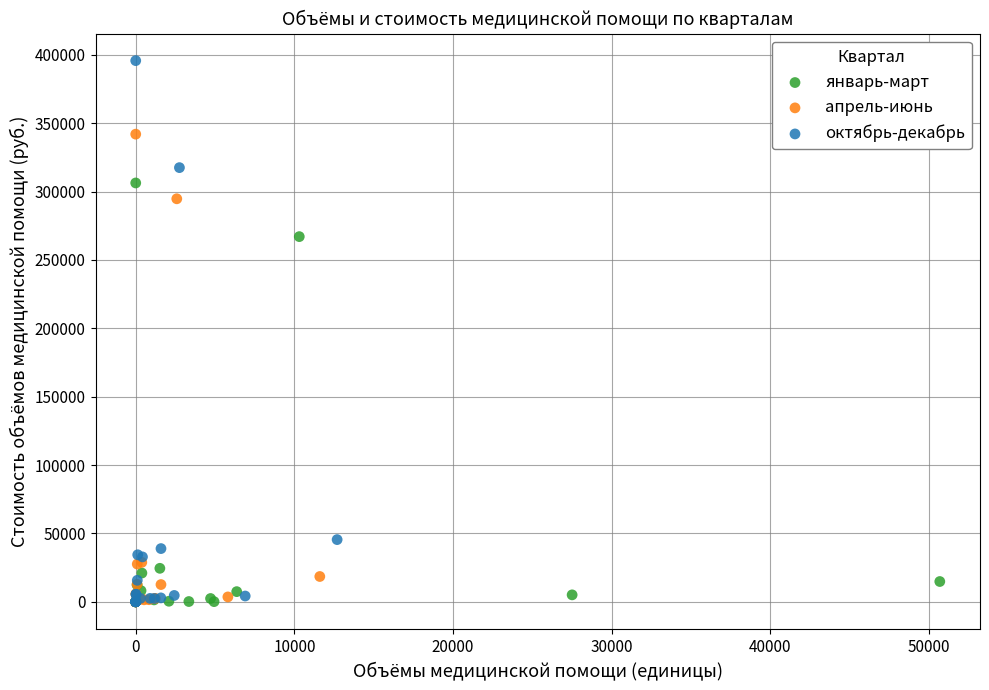

Which series has the widest spread of Y values?

октябрь-декабрь